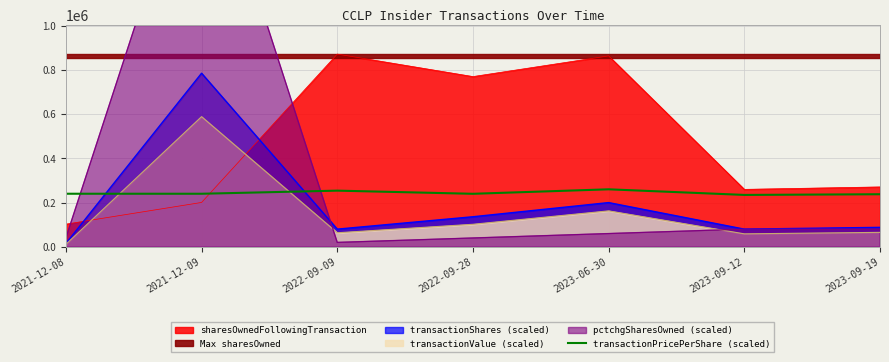

Is the value of transactionValue (scaled) at 2022-09-28 greater than the value of sharesOwnedFollowingTransaction at 2023-06-30?

No